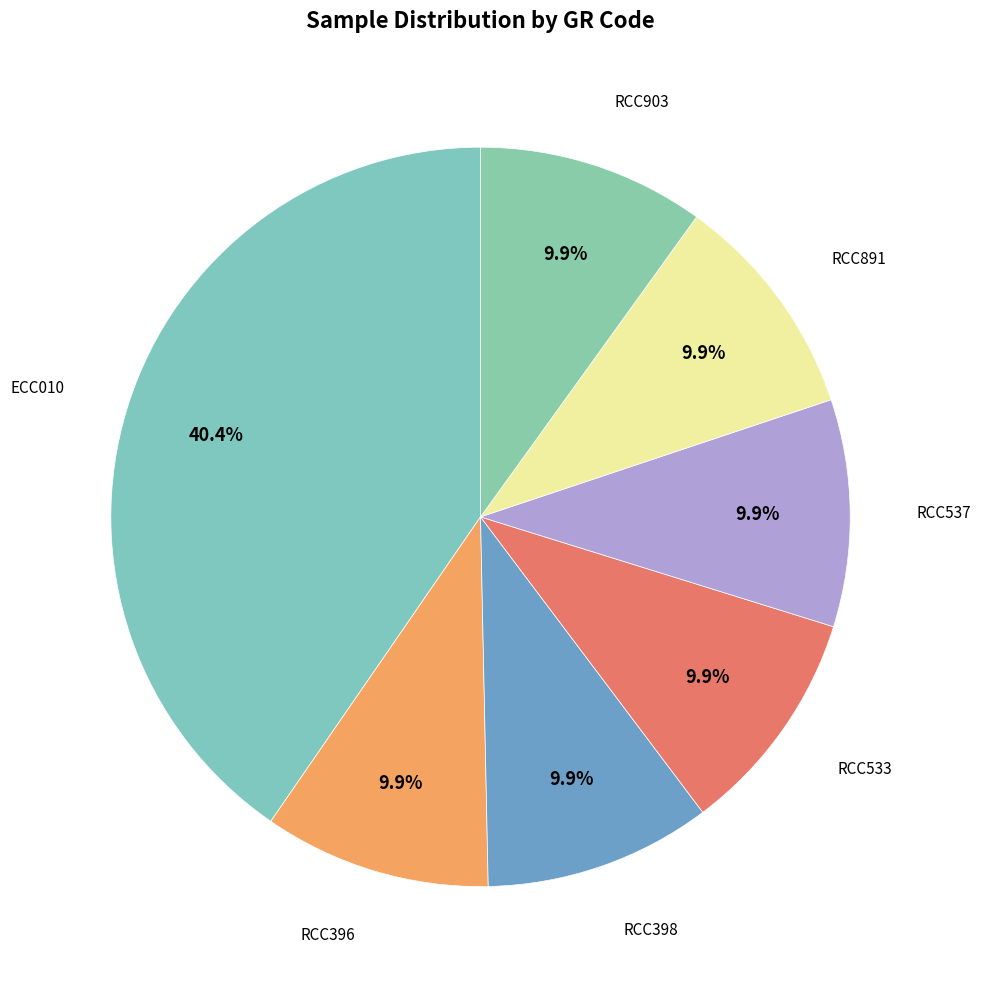

To the nearest percent, what is the combined percentage of RCC537 and RCC398?

20%